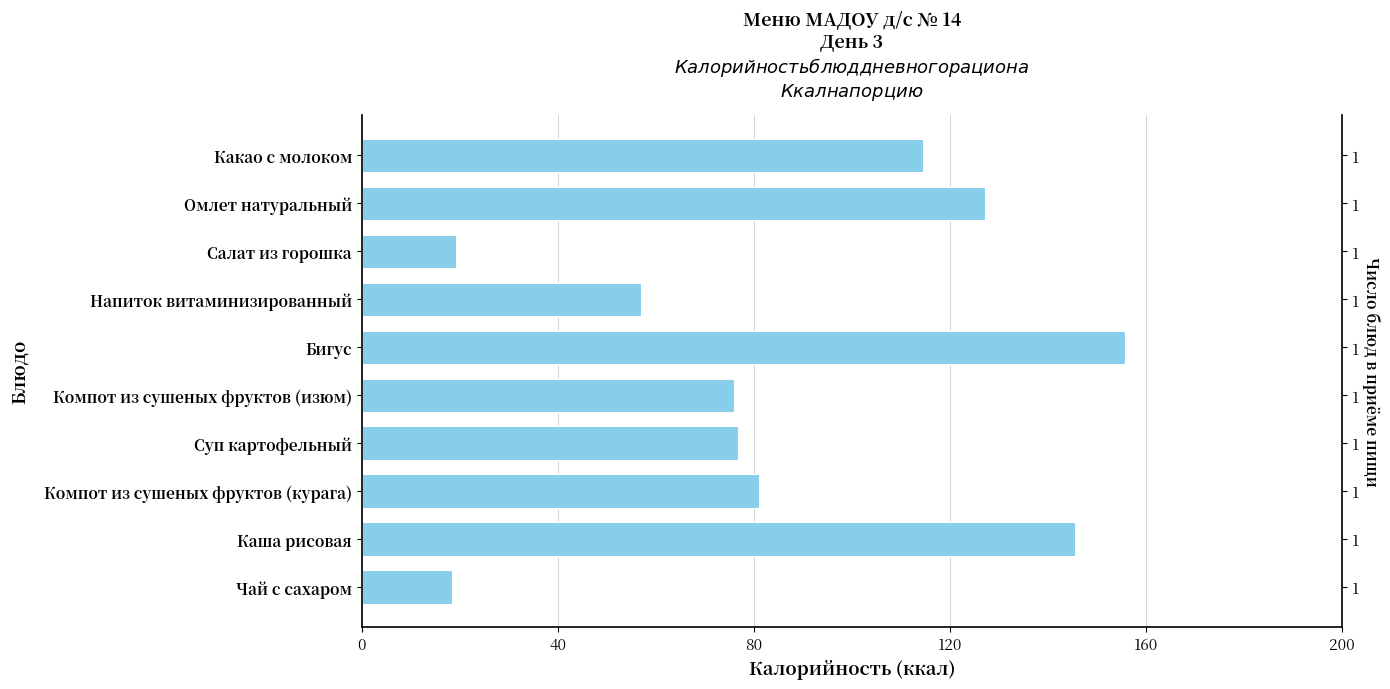

Does the chart contain stacked bars?

No